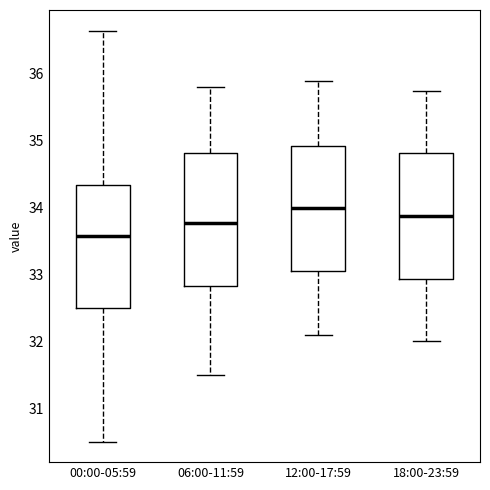

Which box's median line is the highest?

12:00-17:59